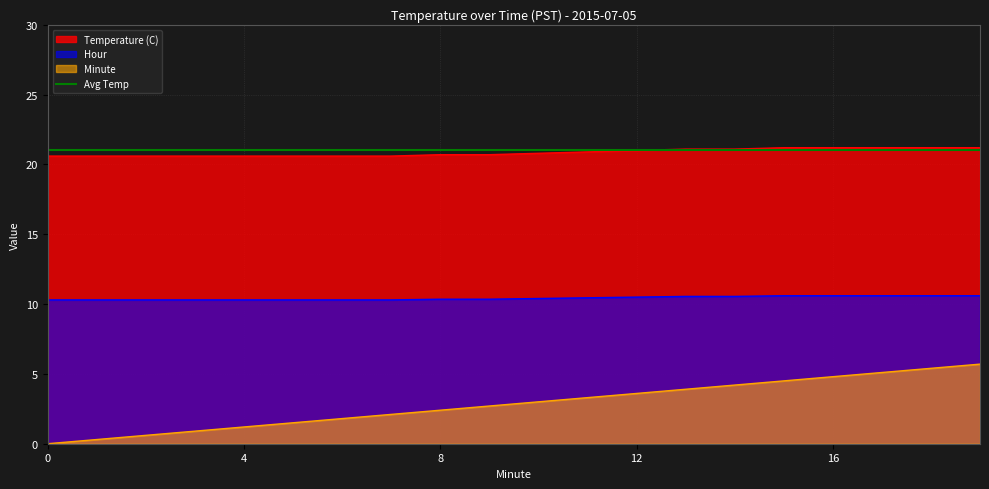

The Minute series shows 2.3 at 12. True or false?

False